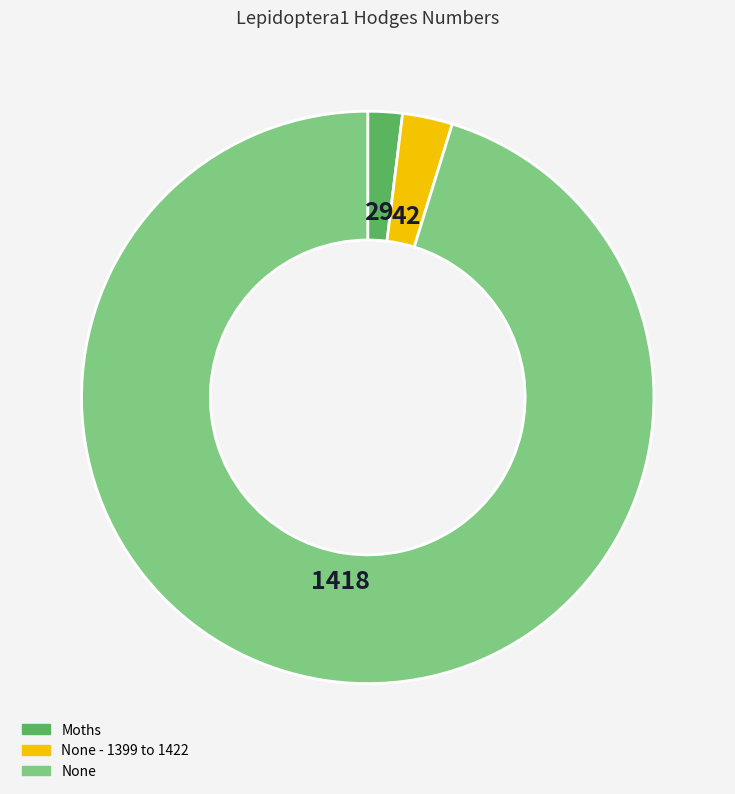

What is the ratio of the value at Moths to the value at None - 1399 to 1422?

0.7